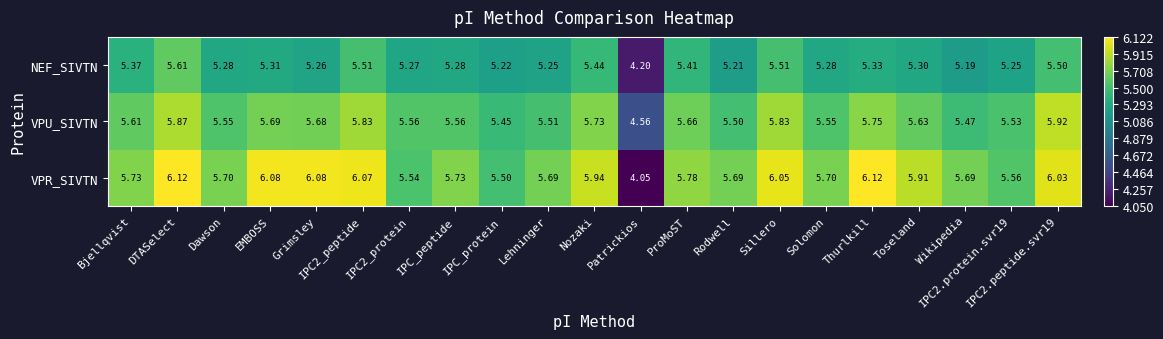

How many values in the NEF_SIVTN series exceed 5?

20